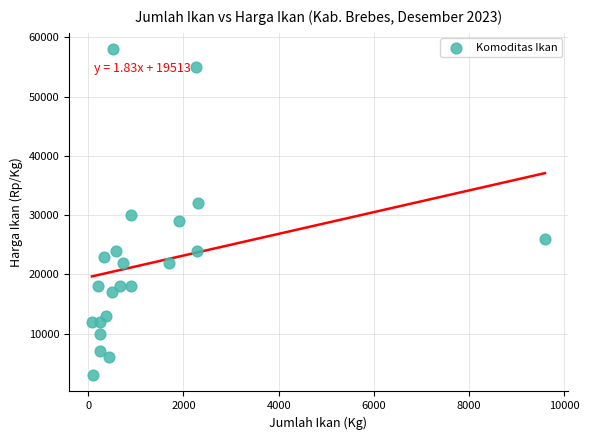

What is the range of X values (max minus min)?

9510